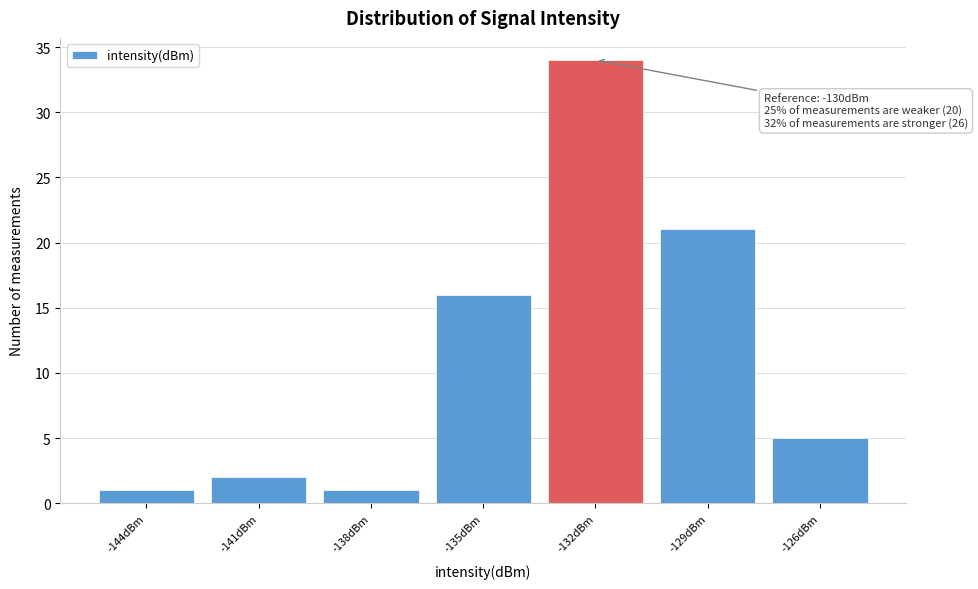

Reading right to left, what are all the values shown in this chart?

-126dBm=5	-129dBm=21	-132dBm=34	-135dBm=16	-138dBm=1	-141dBm=2	-144dBm=1